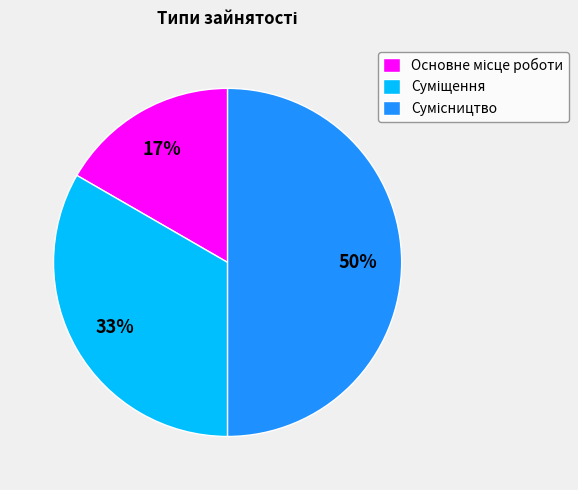

To the nearest percent, what is the difference between the largest and smallest slice percentages?

33%